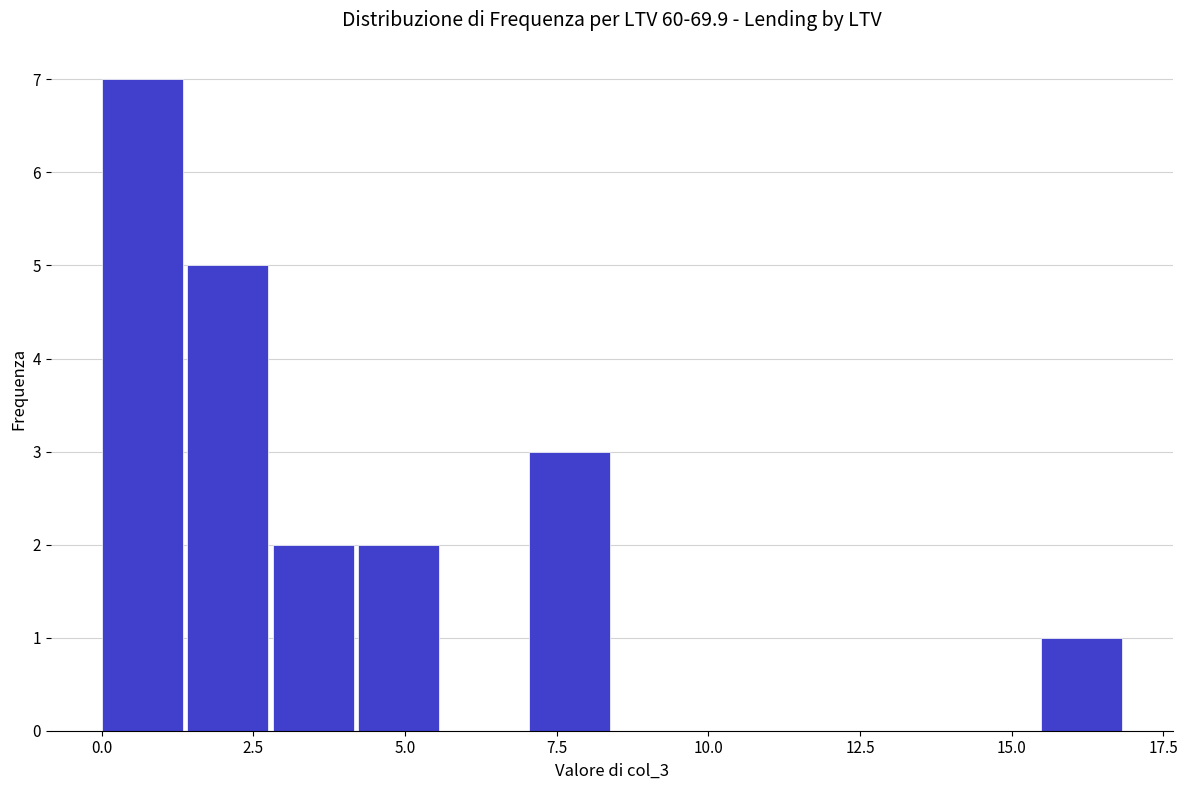

Around what value on the x-axis is the tallest bar? Give the approximate position of its centre, as read against the axis.

0.5